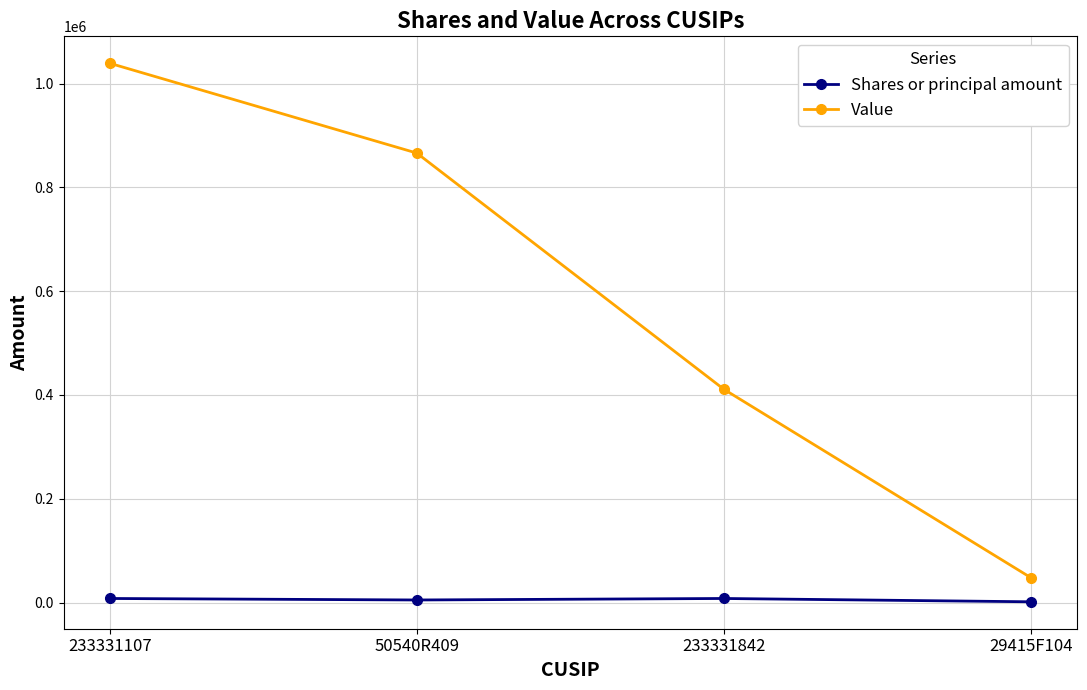

At which label is Value closest to 543500?

233331842